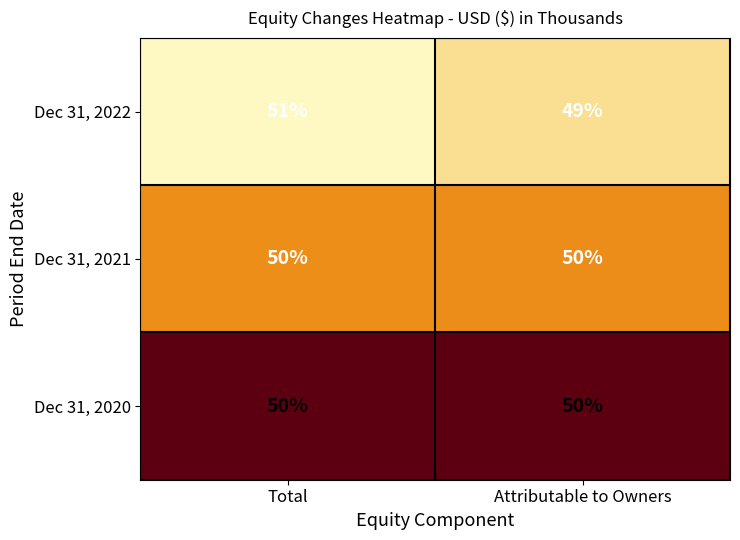

Rank the categories by Dec 31, 2022 value from highest to lowest.

Total, Attributable to Owners